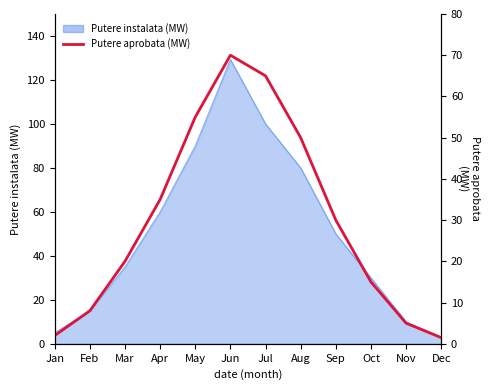

Rank the categories by value from lowest to highest.

Dec, Jan, Nov, Feb, Oct, Mar, Sep, Apr, Aug, May, Jul, Jun